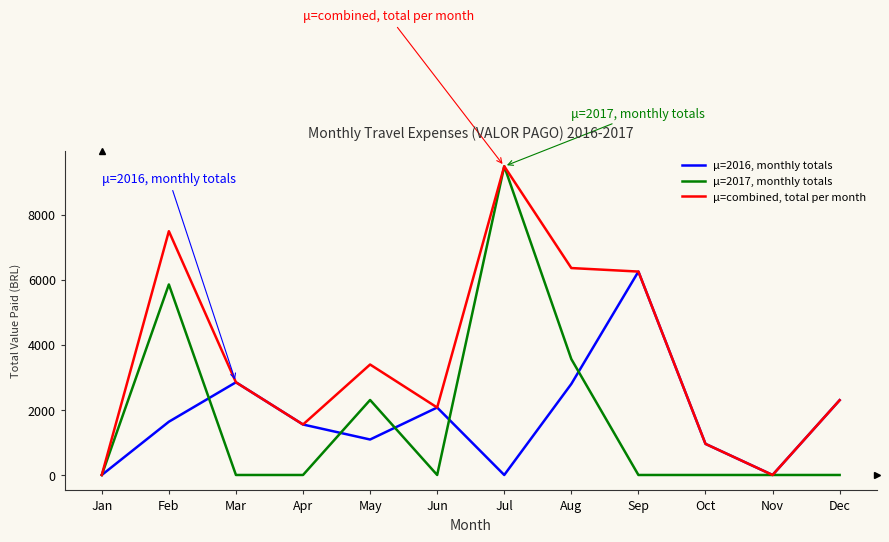

Read the μ=combined, total per month value at Sep.

6250.6